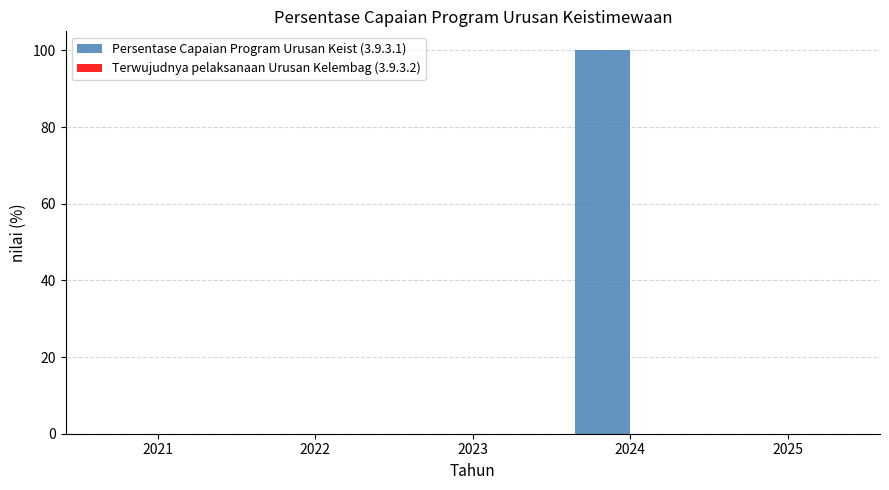

What is the greatest value displayed?

100